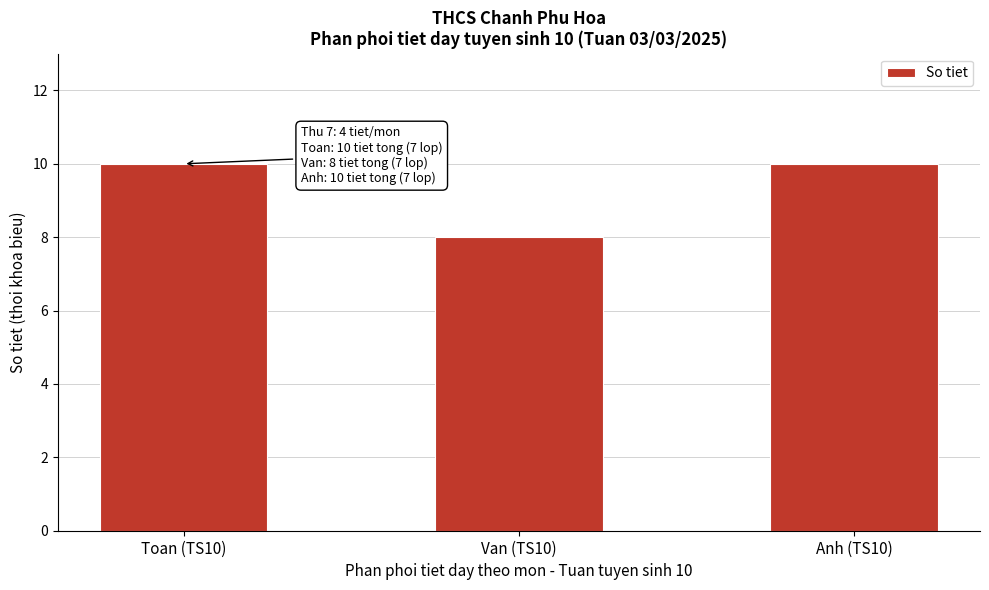

Reading left to right, list all the values displayed in this chart.

10	8	10